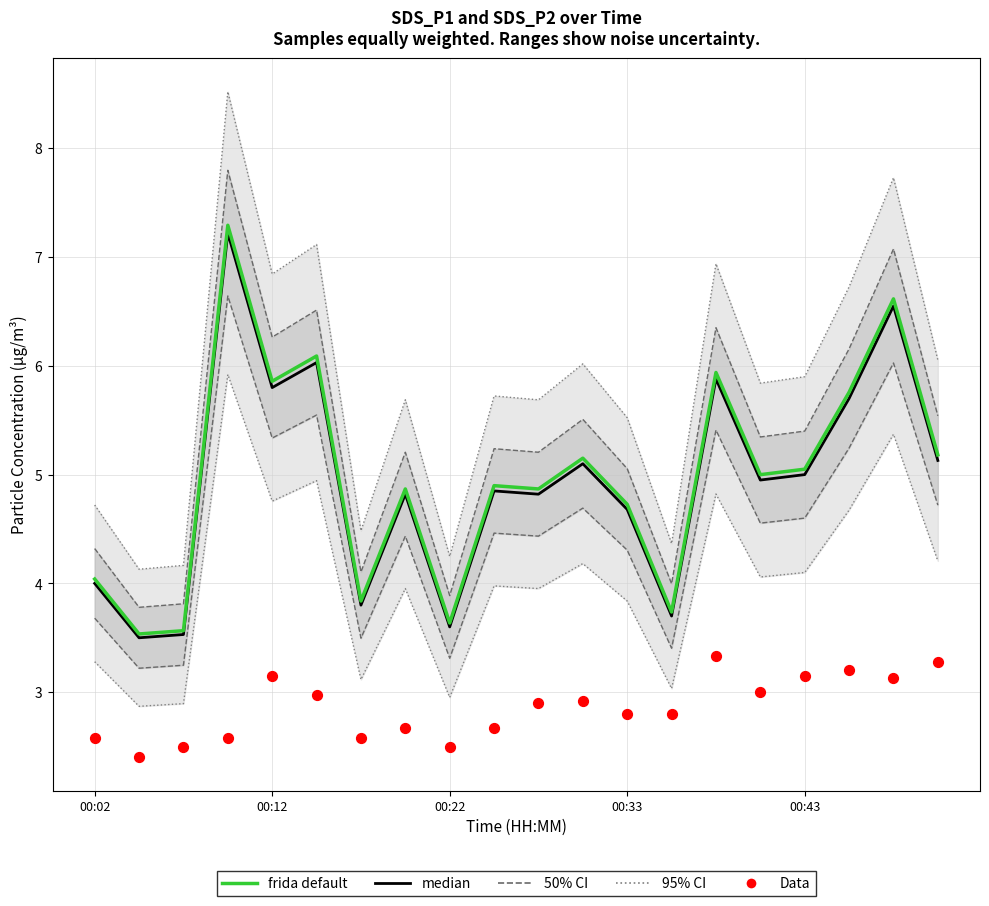

Which series has the largest total across all categories?

frida default